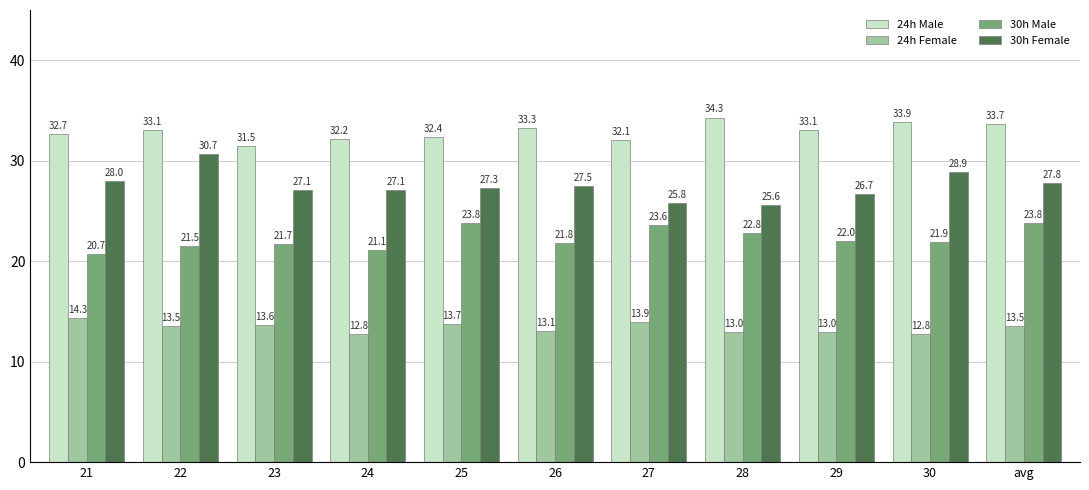

What is the label of the 8th bar from the left?

28